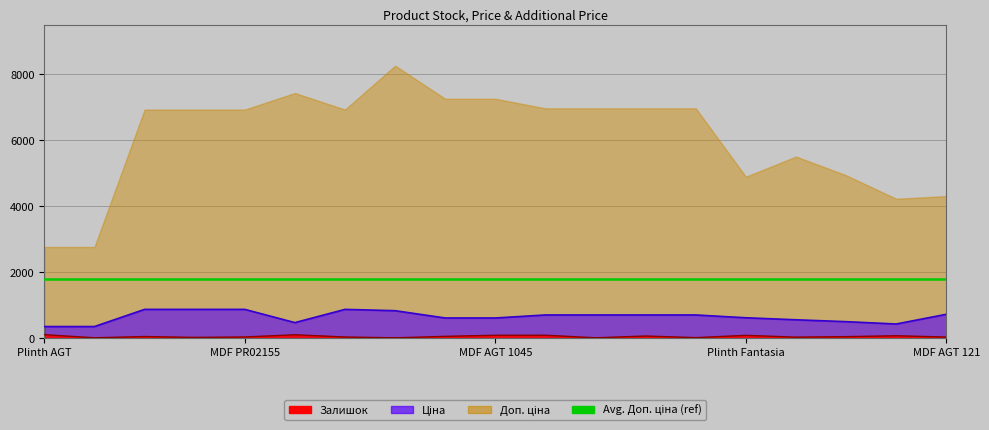

Does the chart display data point markers on the line(s)?

No